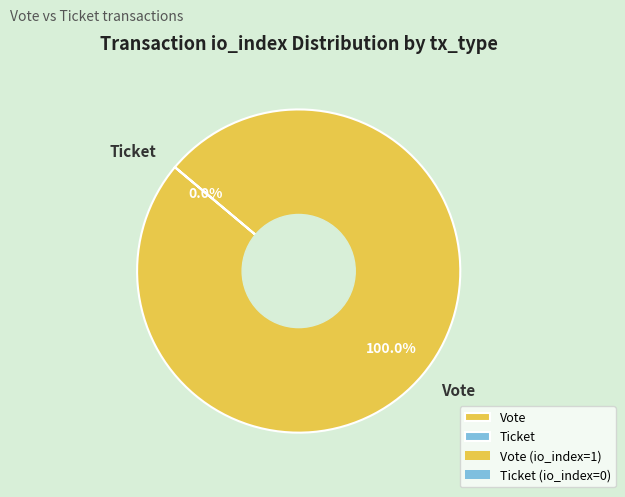

Count the number of slices in the pie.

2